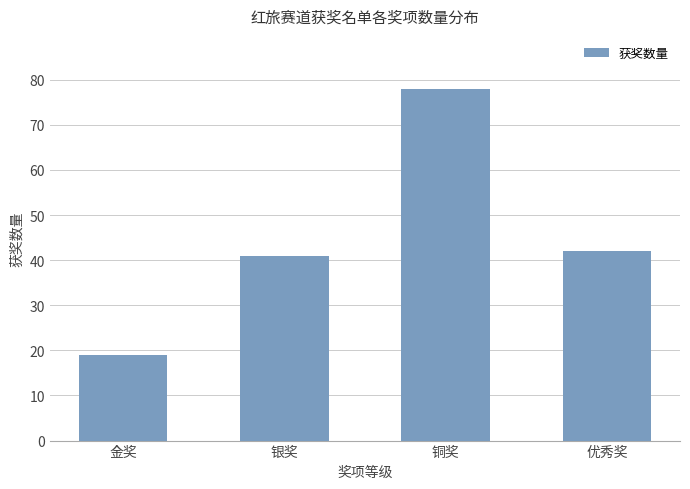

What is the maximum value shown in the chart?

78